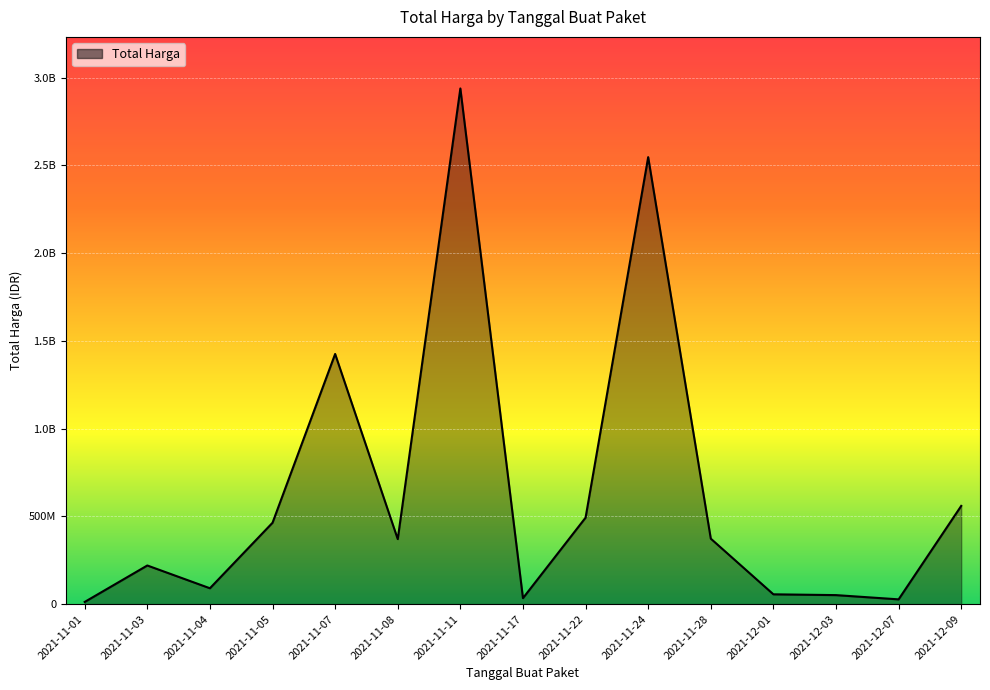

Does the chart have visible grid lines?

Yes